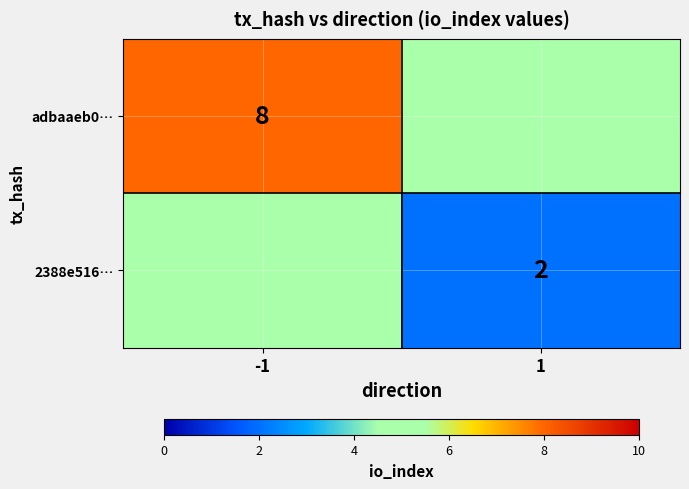

The 2388e516… series shows 2 at 1. True or false?

True